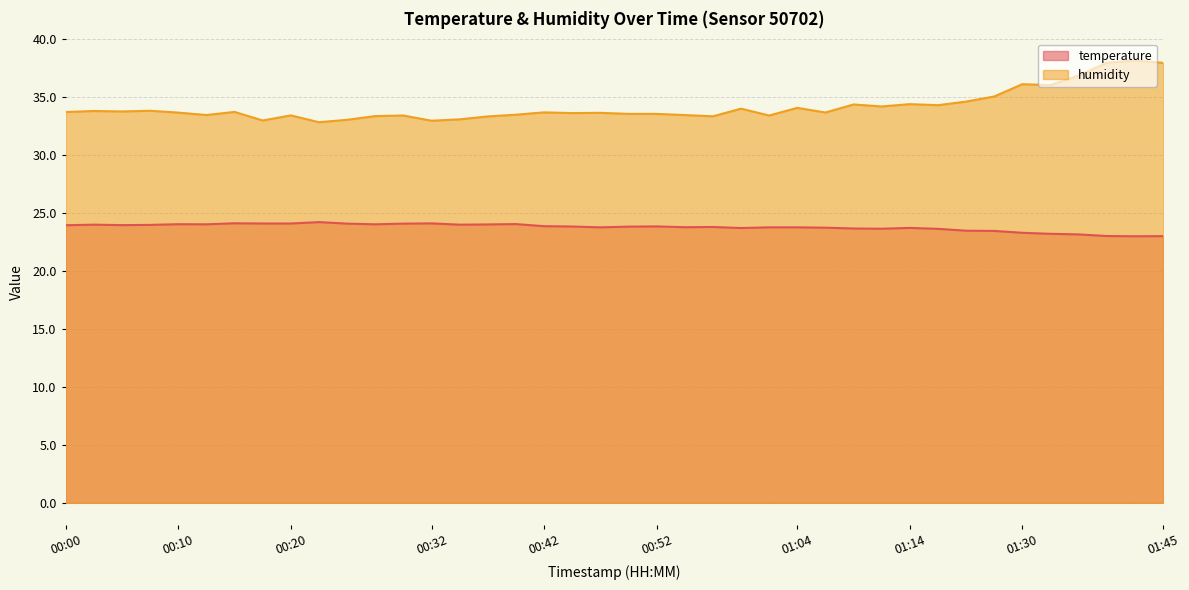

True or false: temperature and humidity intersect in this chart.

False